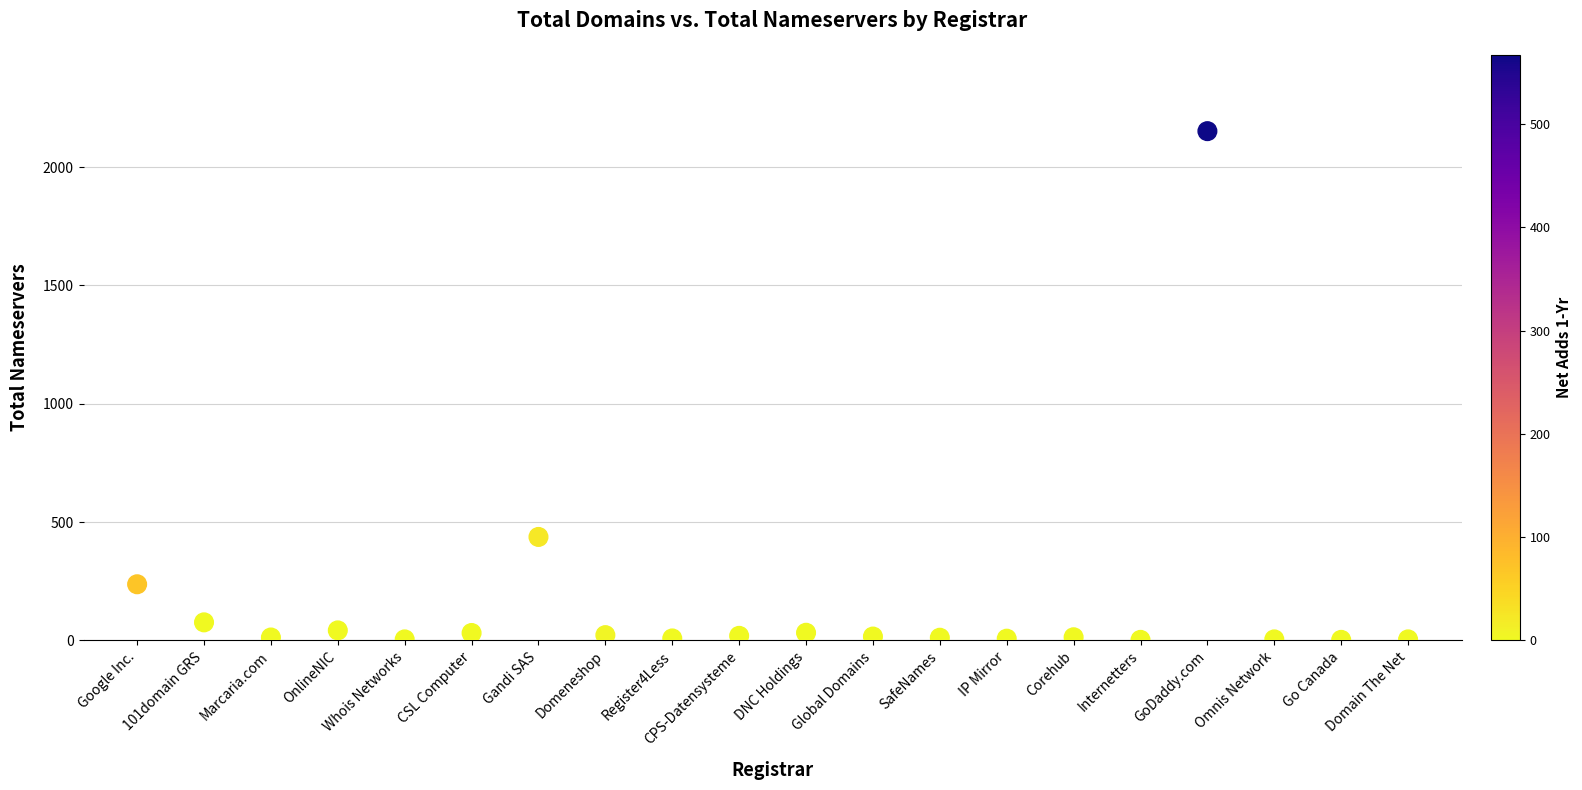

What Y value in the scatter plot is closest to 1077?

437